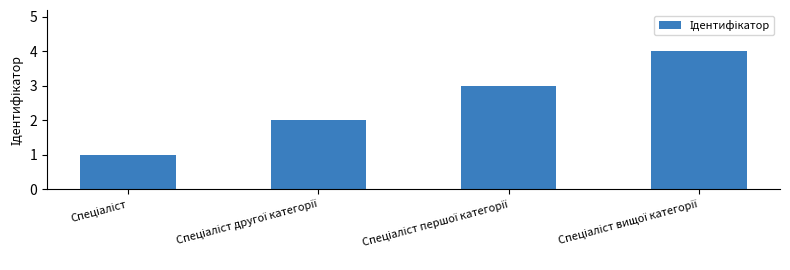

How many series are shown in this chart?

1